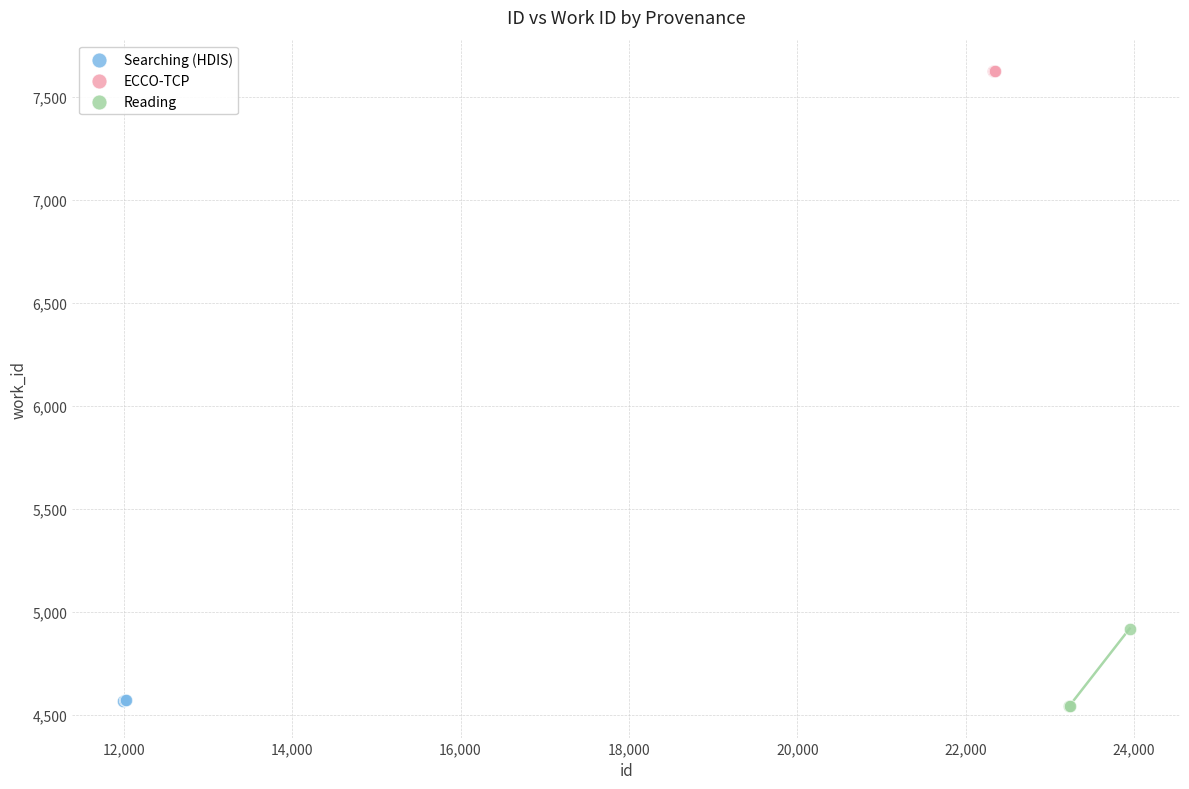

Which series reaches the maximum Y coordinate?

ECCO-TCP